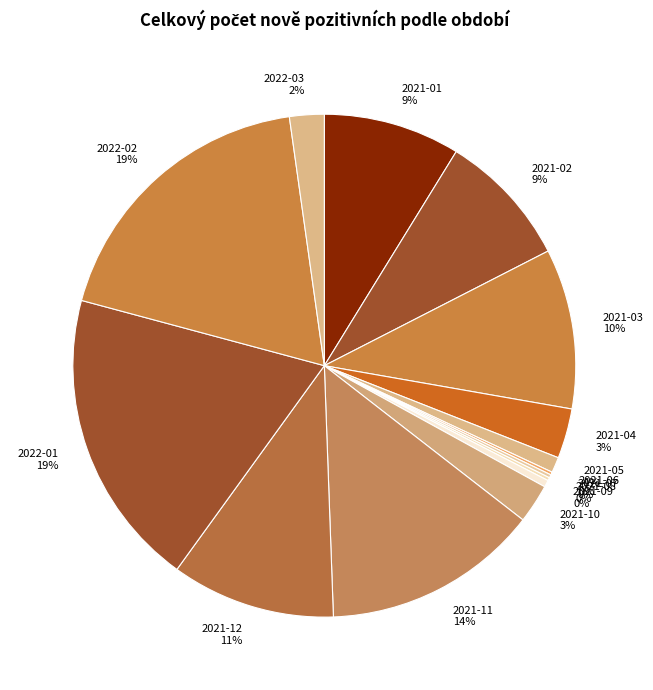

To the nearest percent, what portion does 2021-01 represent?

9%